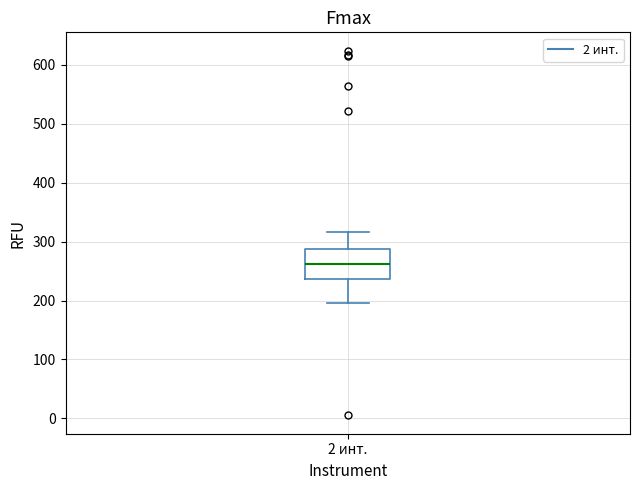

Read this box plot against the y-axis: the position of the median line, the range covered by the box, and the ends of both whiskers. The values are not printed on the chart, so give them approximately, as read against the axis.

median 260, box 240 to 290, whiskers 200 to 320